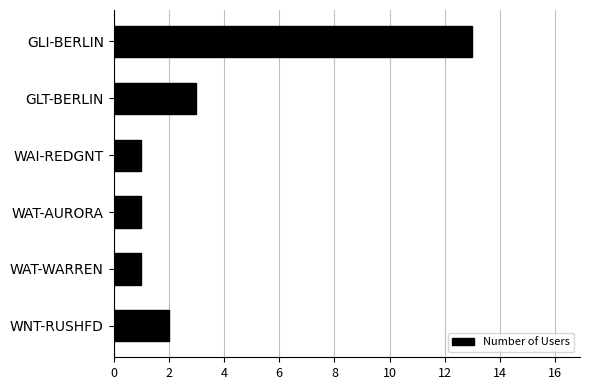

True or false: the data shows 2 at WAI-REDGNT.

False